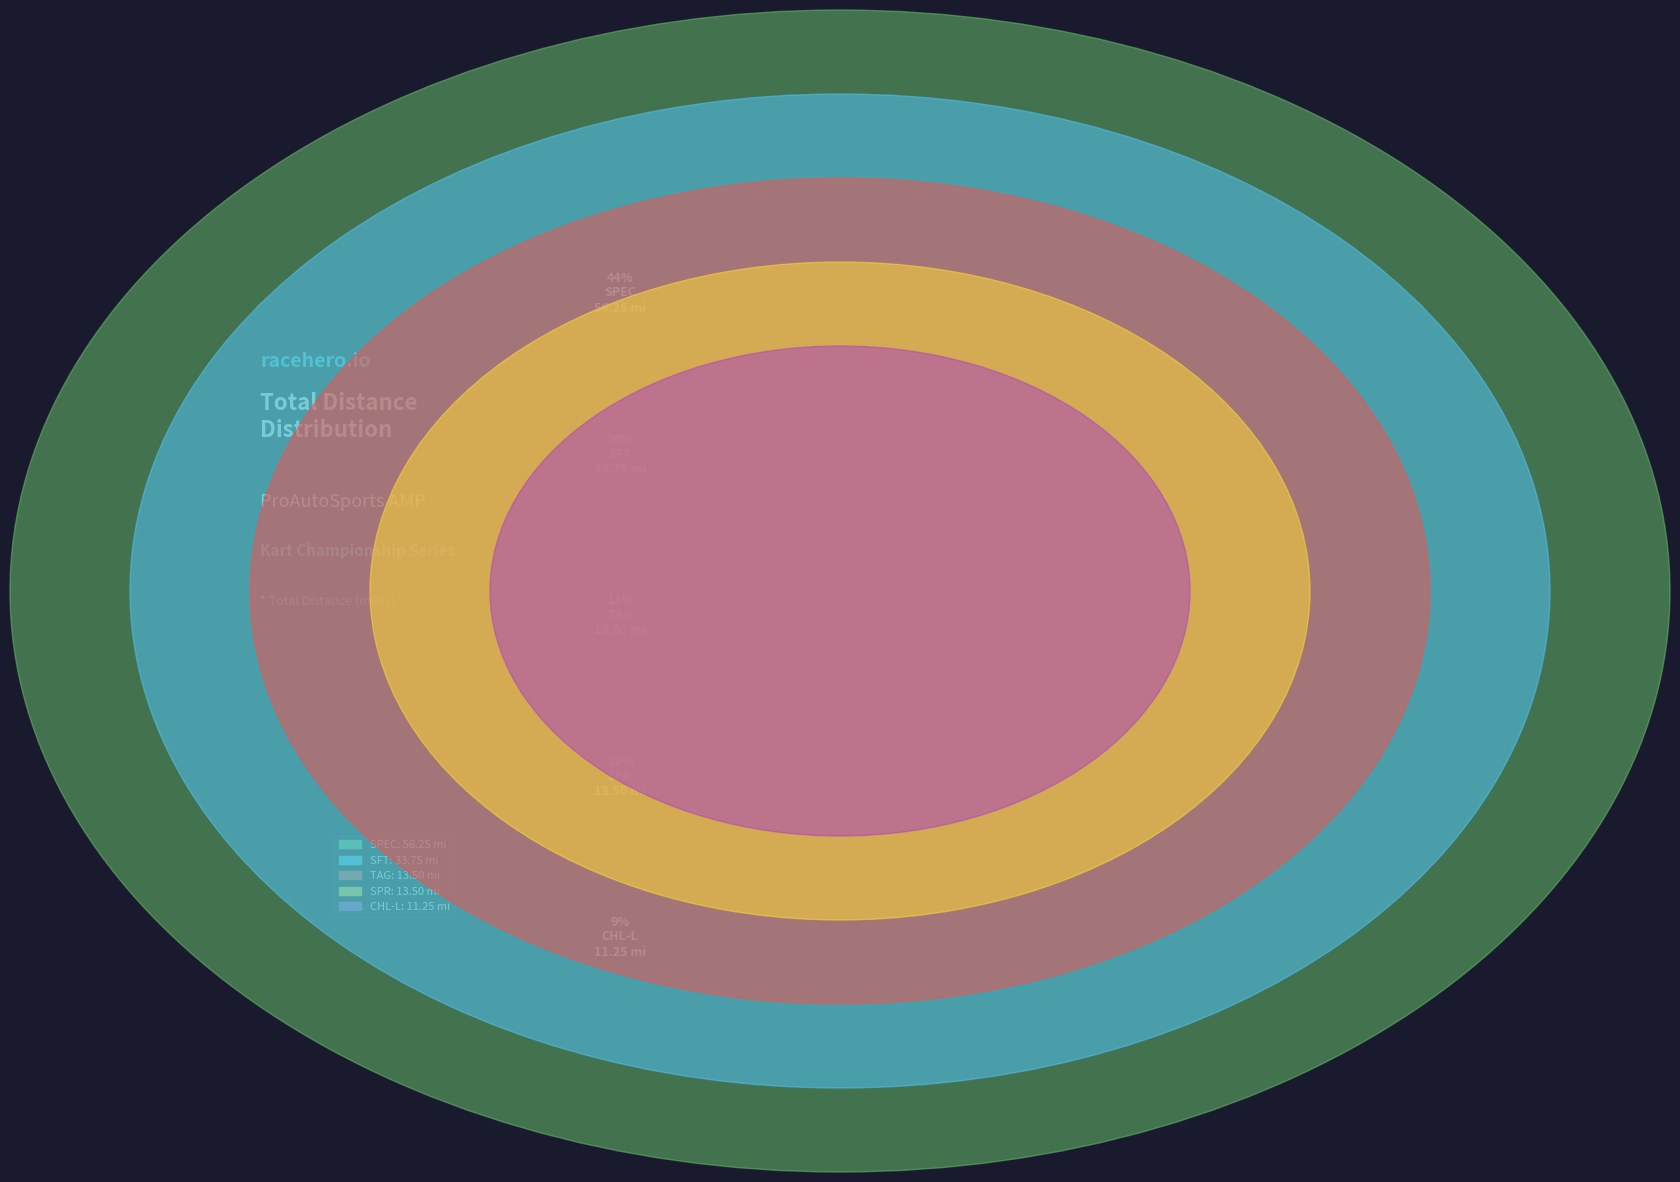

Is the sum of David Gilpin (CHL-L) and Jerry Rhodes (SPR) greater than half?

No